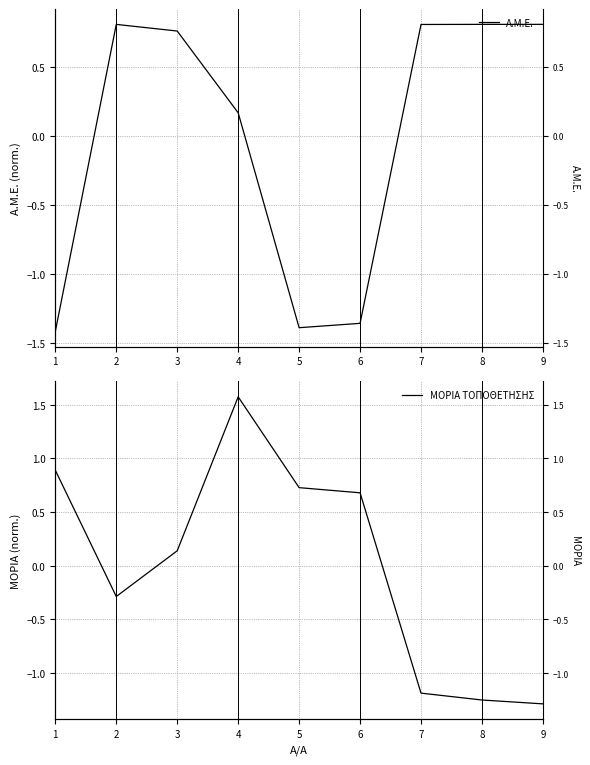

Which label corresponds to the largest value in the chart?

4